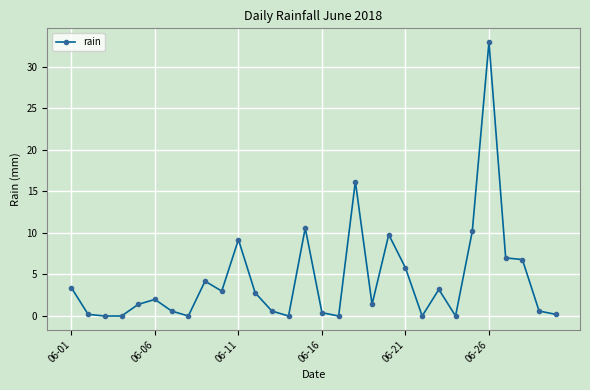

True or false: the data has more than 2 interior local peaks.

True